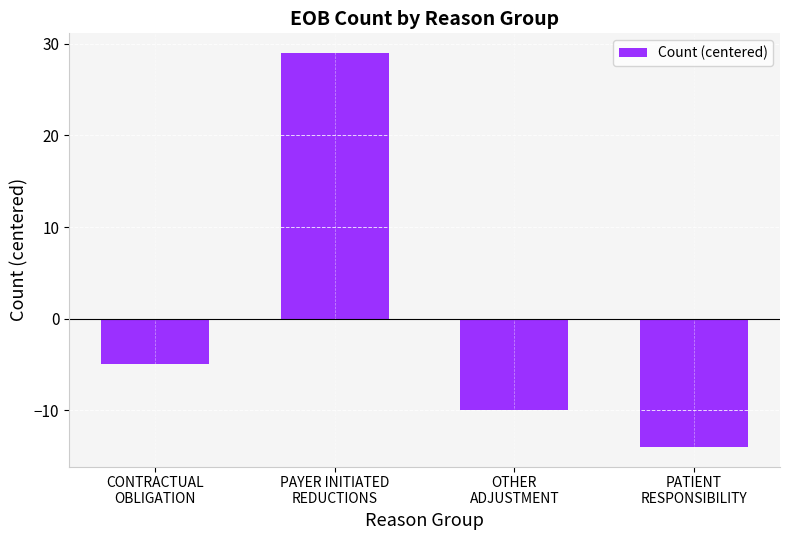

What is the minimum value shown in the chart?

-14